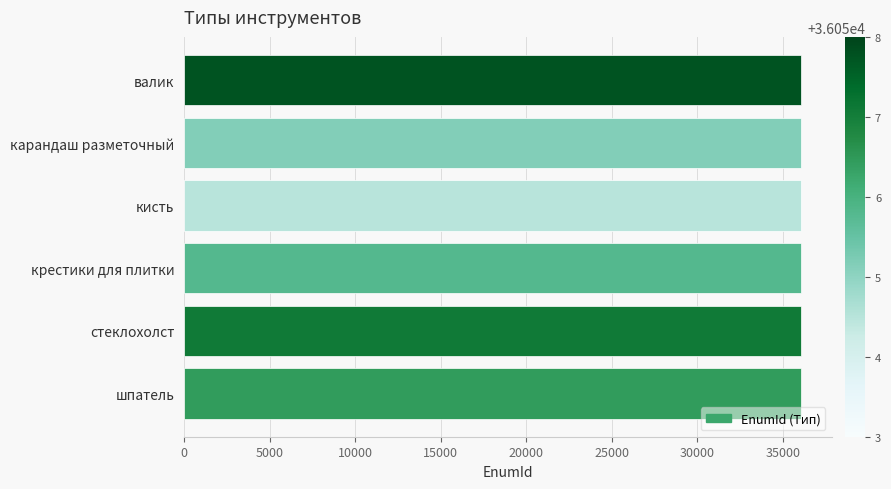

What is the minimum value shown in the chart?

36053